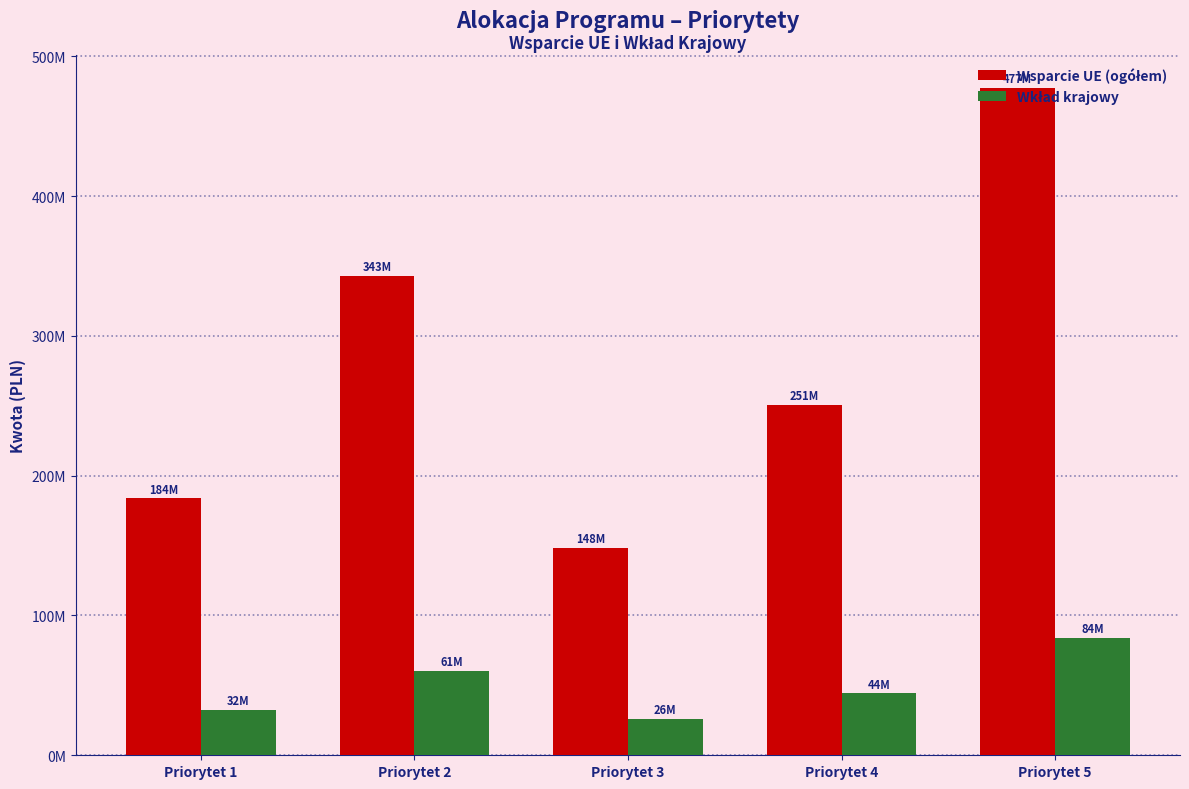

What is the difference between the highest and lowest values at Priorytet 5?

393018831